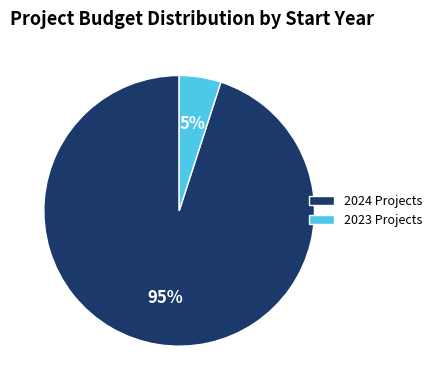

Does any single category account for the majority?

Yes